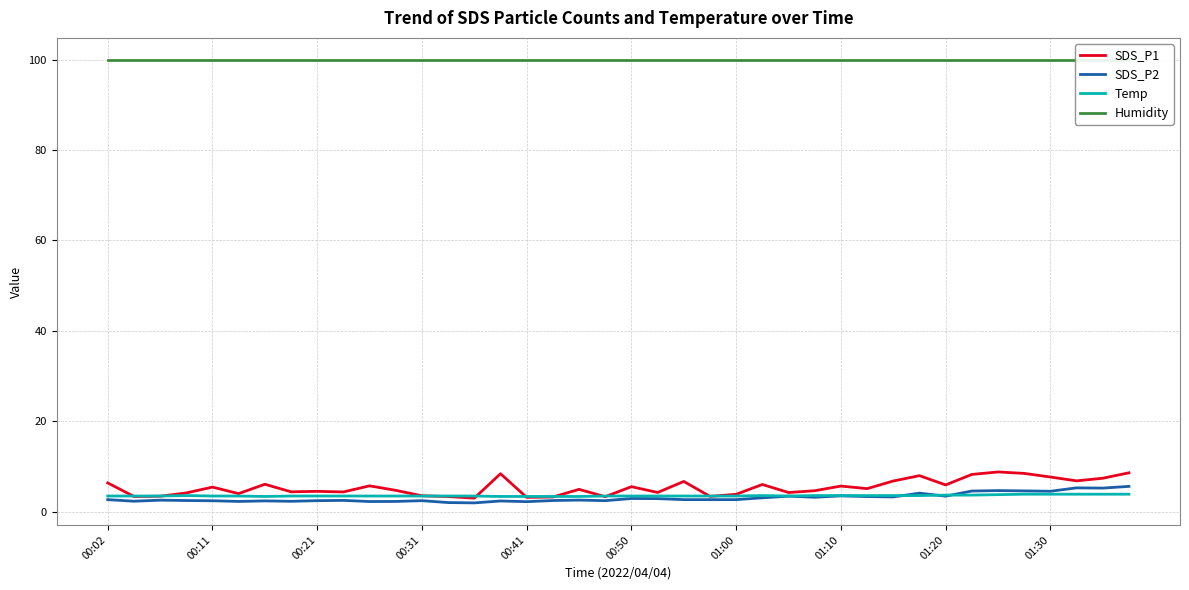

List the series in order of their peak value, highest first.

Humidity, SDS_P1, SDS_P2, Temp